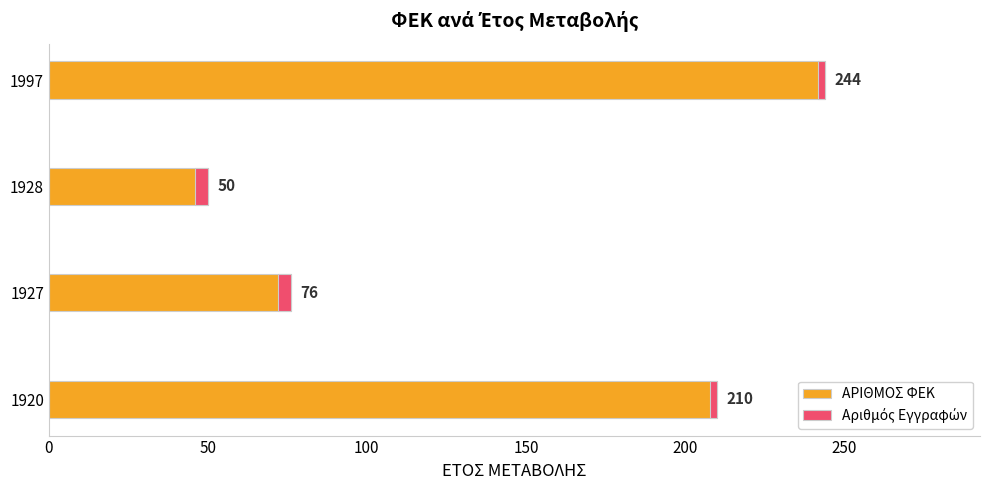

What is the smallest value displayed?

2